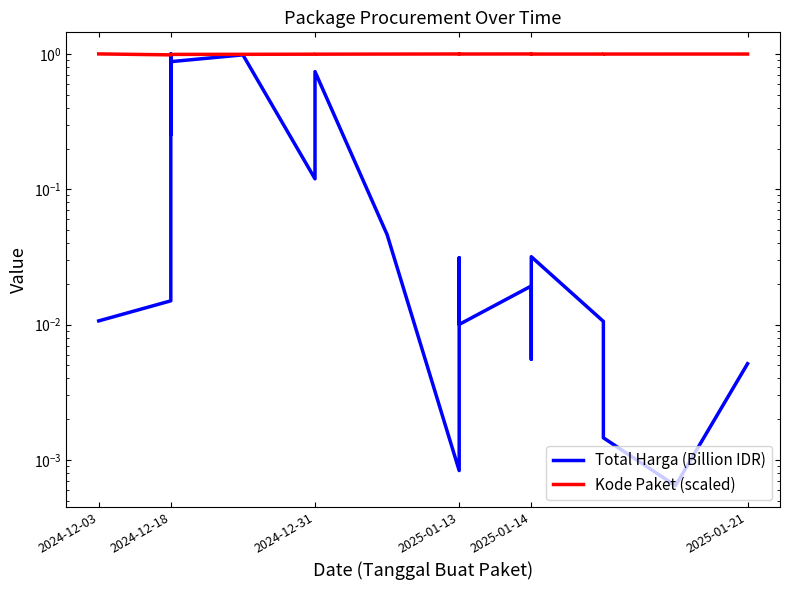

True or false: Total Harga (Billion IDR) and Kode Paket (scaled) intersect in this chart.

True